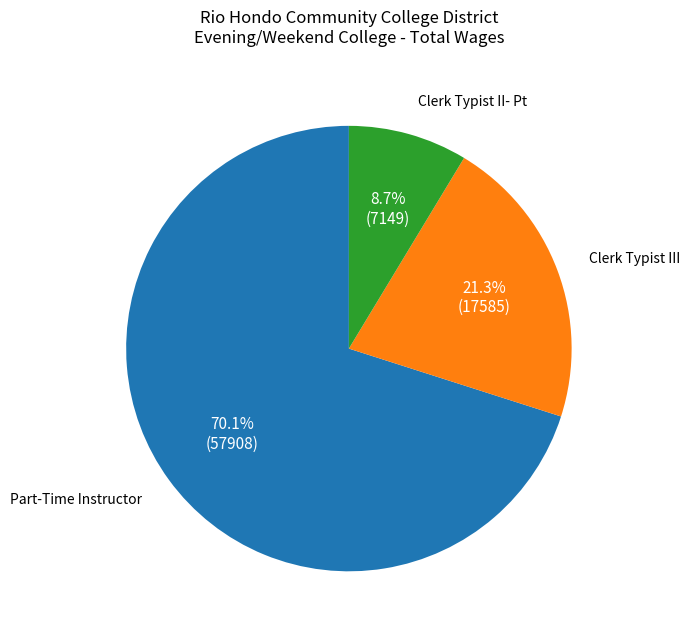

True or false: Clerk Typist II- Pt accounts for 9% of the total.

True